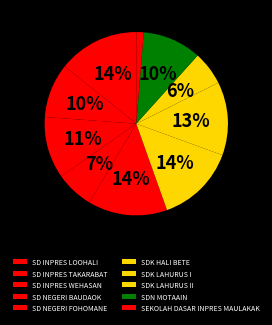

To the nearest percent, what is the difference between the largest and smallest slice percentages?

13%